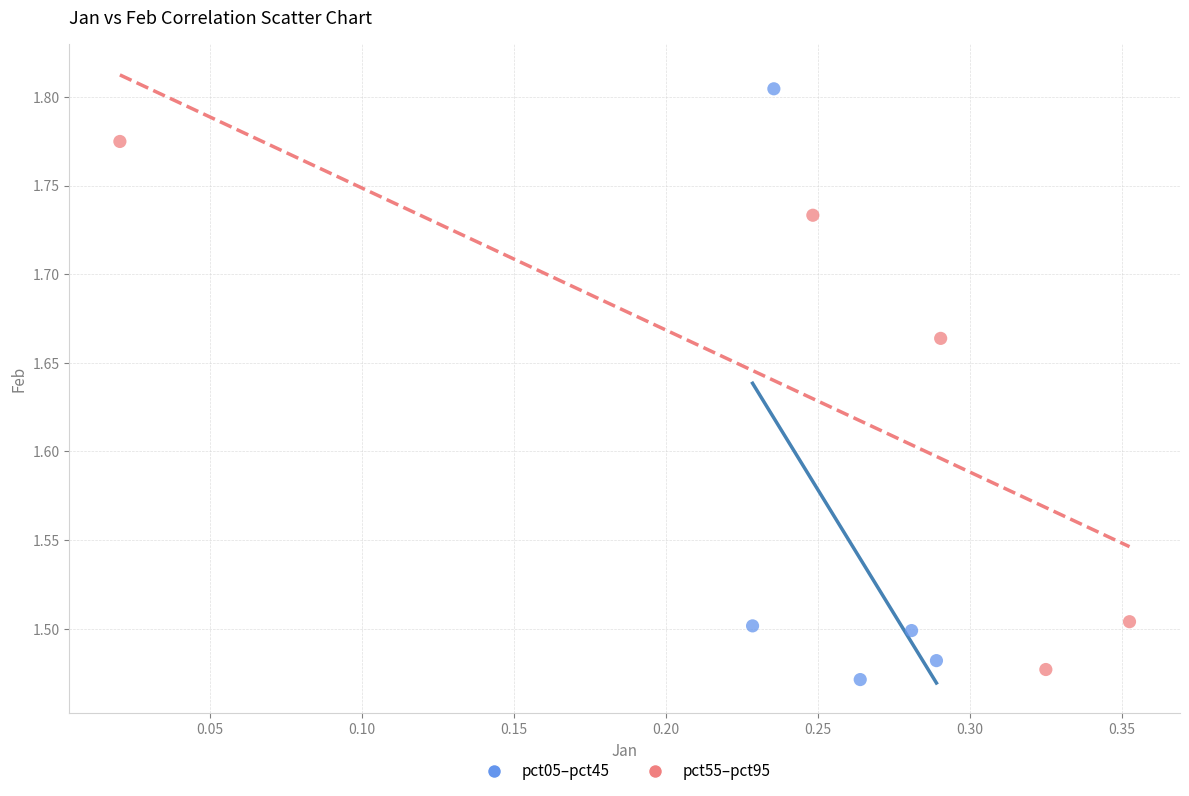

Which series reaches the maximum Y coordinate?

pct05–pct45